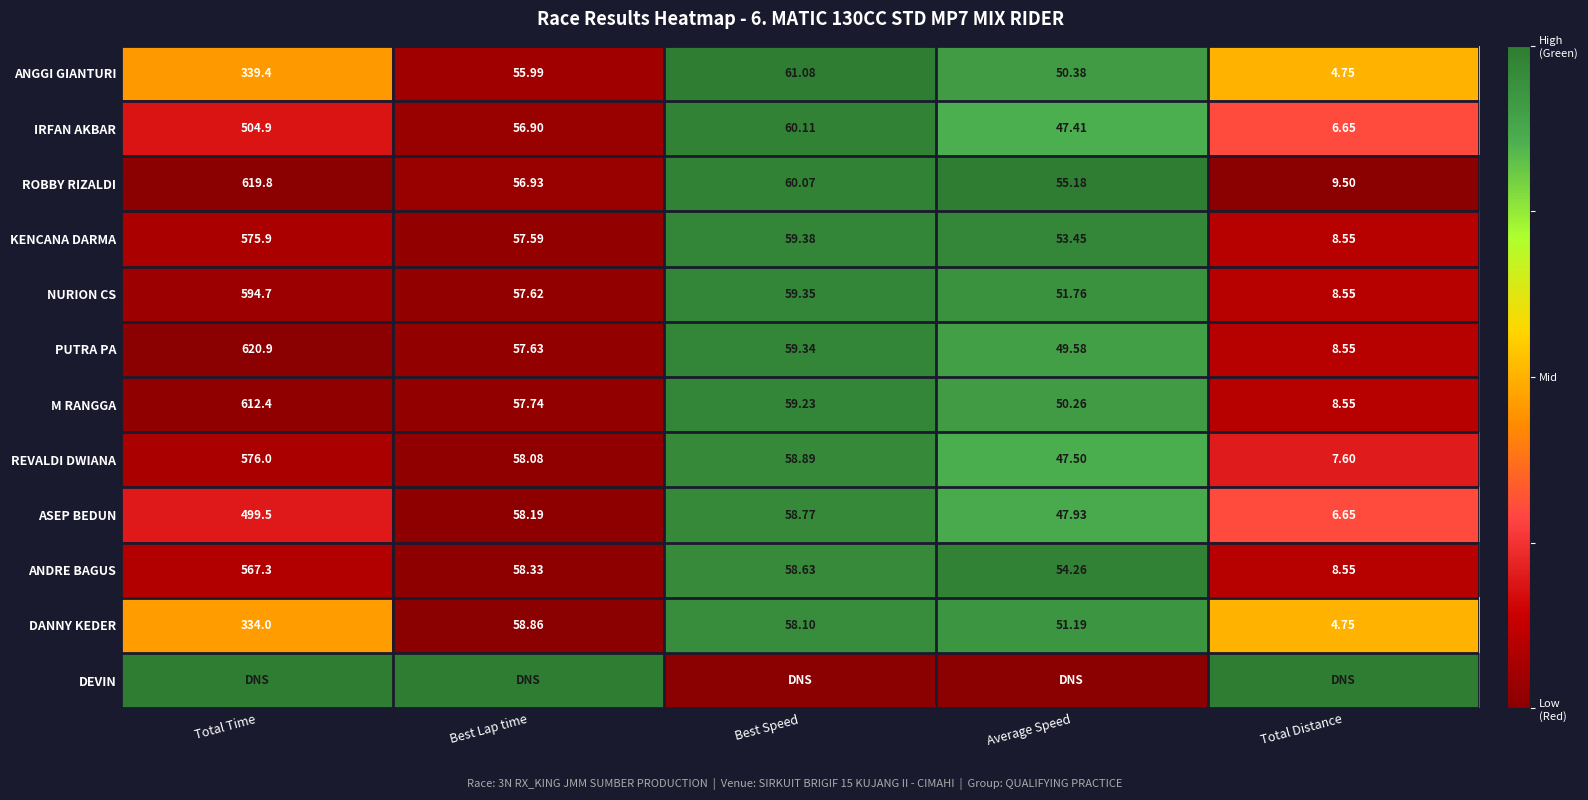

Which category has the lowest value in the ASEP BEDUN series?

Total Distance